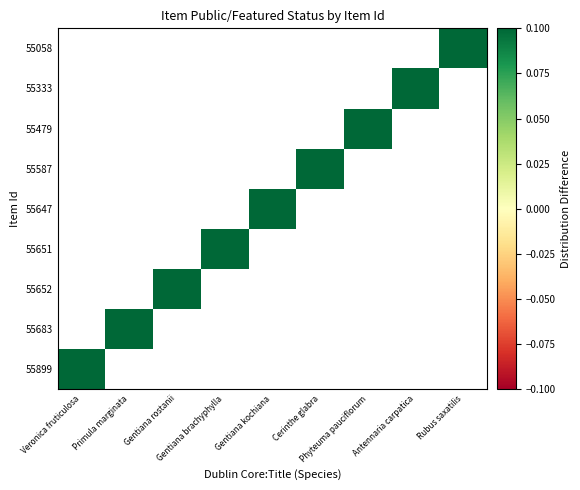

Between 4 and 3, which is larger?

4